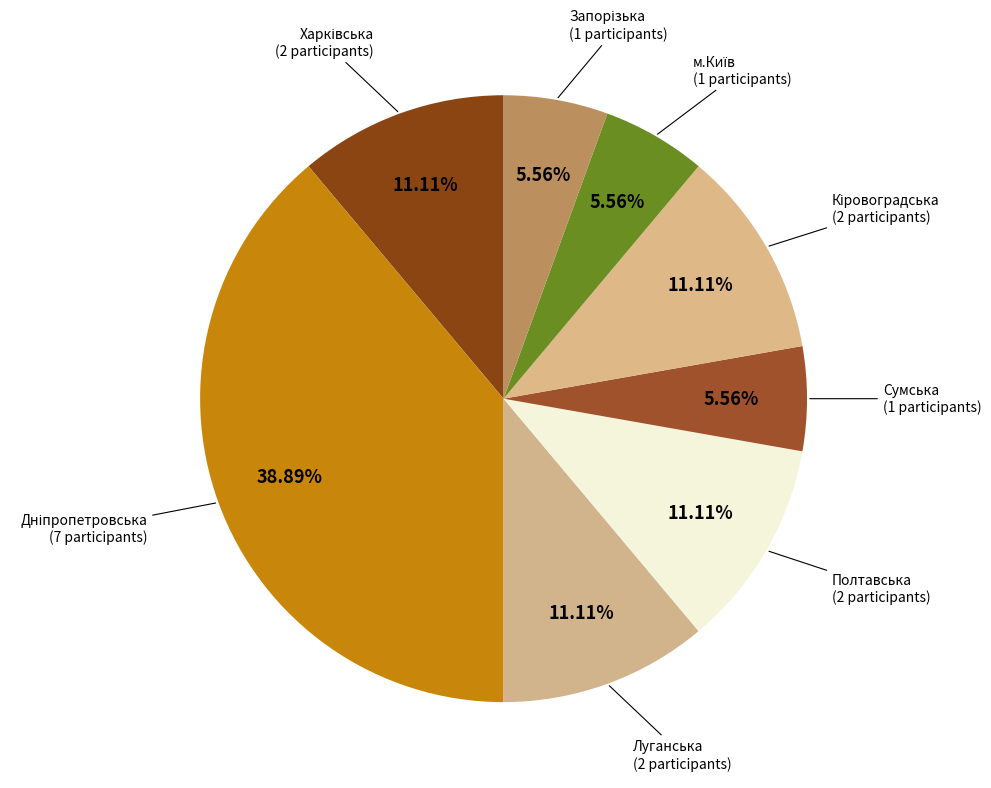

Count the number of slices in the pie.

8